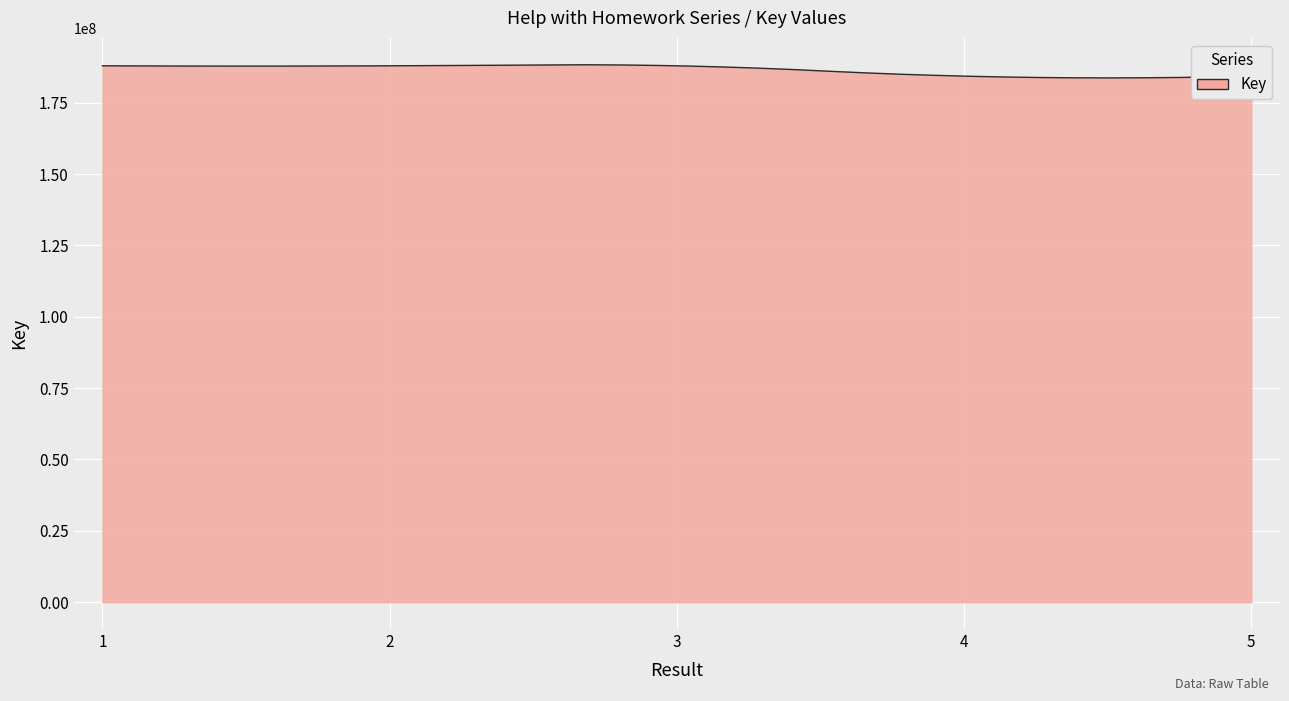

What is the greatest value displayed?

188317085.7